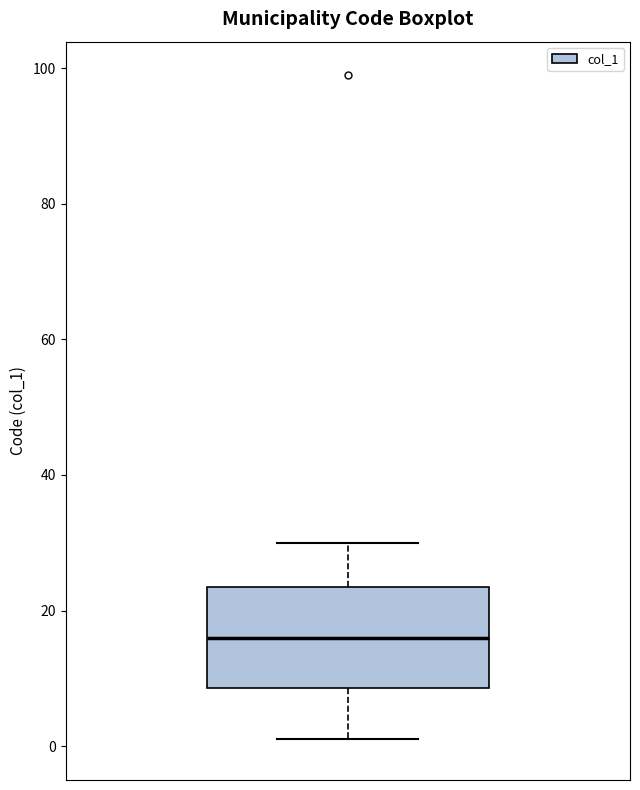

Read this box plot against the y-axis: the position of the median line, the range covered by the box, and the ends of both whiskers. The values are not printed on the chart, so give them approximately, as read against the axis.

median 16, box 8 to 24, whiskers 2 to 30